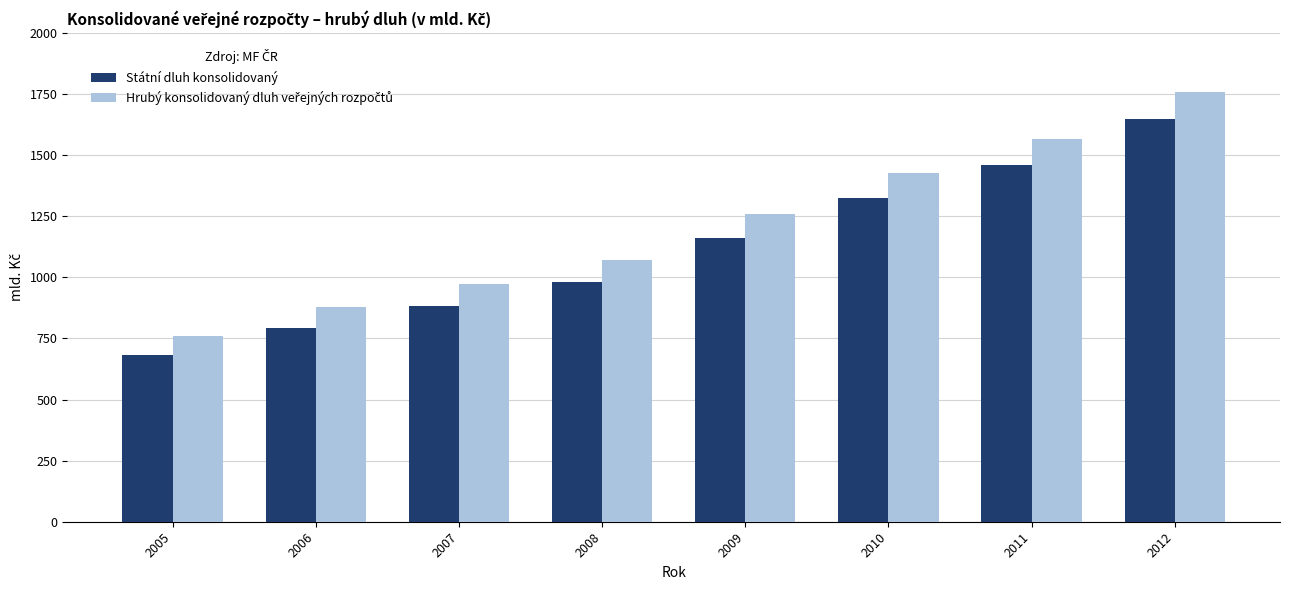

What is the value of the Státní dluh konsolidovaný bar at the 3rd from the left?

882.3